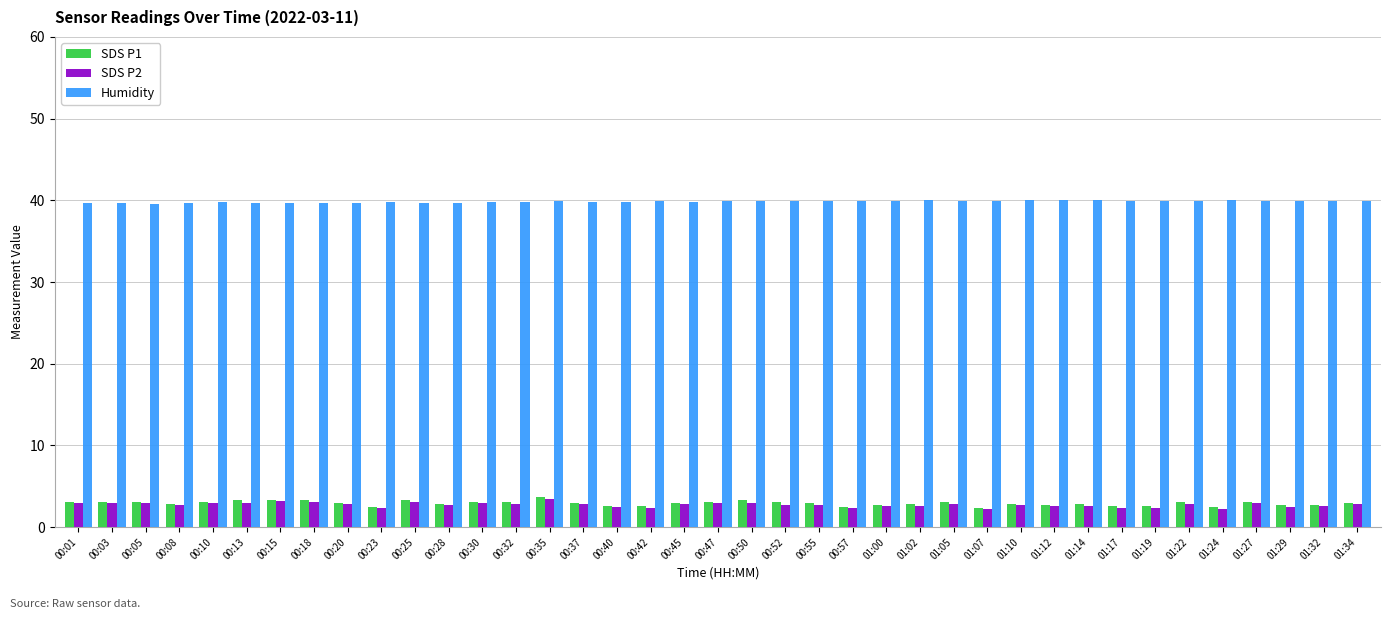

Which series has the largest total across all categories?

Humidity